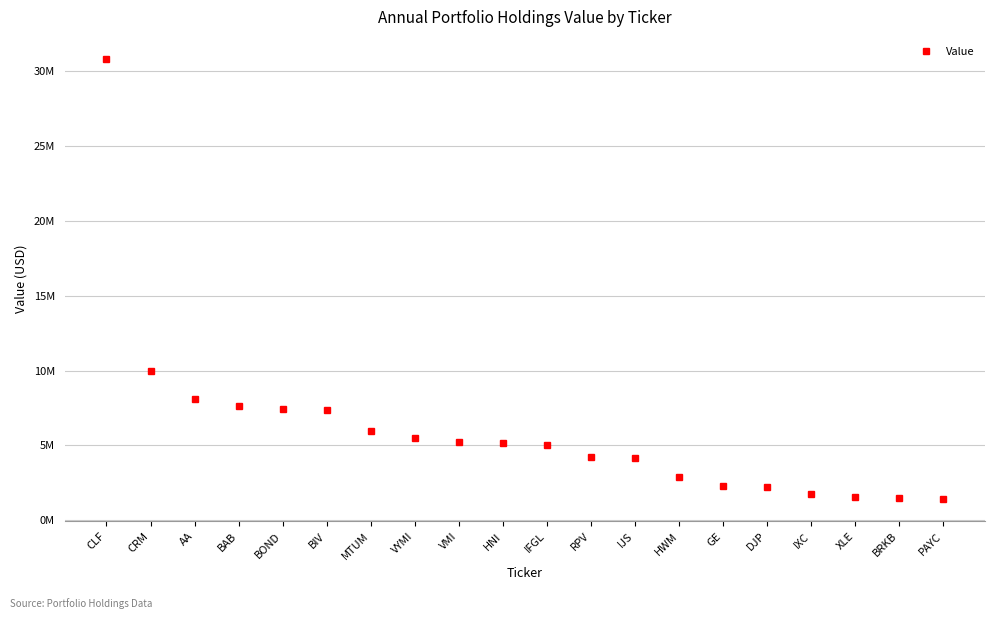

What position from the left is VMI?

9